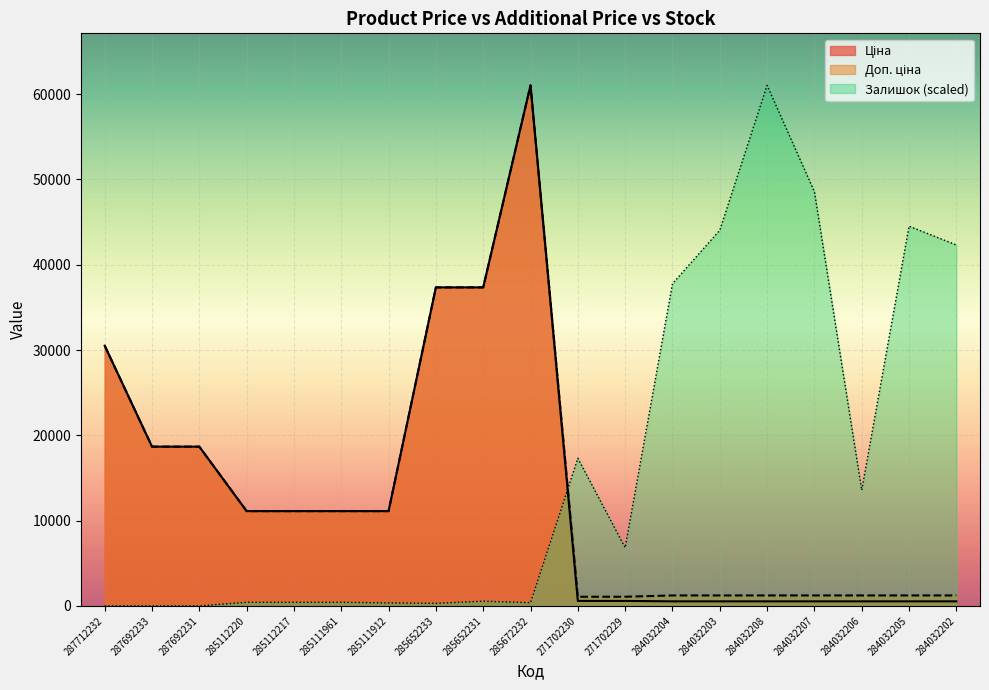

What is the sum of the Доп. ціна values at 285652233 and 284032208?

38570.2